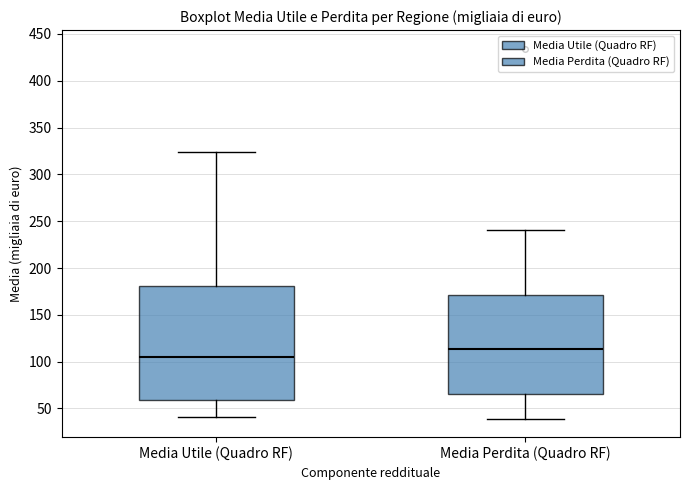

Where does the upper whisker of the box for Media Perdita (Quadro RF) end on the y-axis? The values are not printed on the chart, so give them approximately, as read against the axis.

240